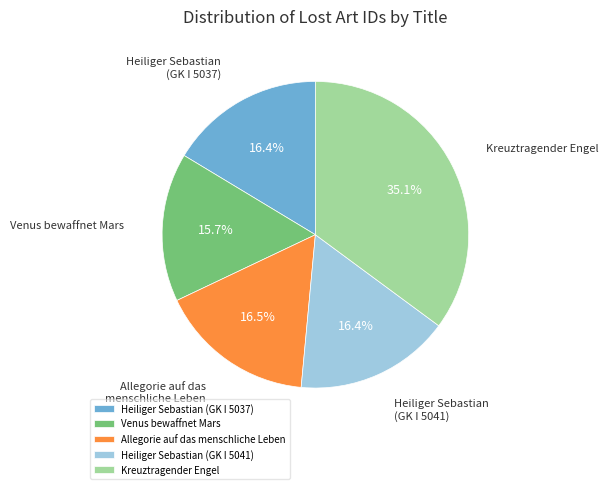

The Kreuztragender Engel slice represents 35% of the pie. True or false?

True